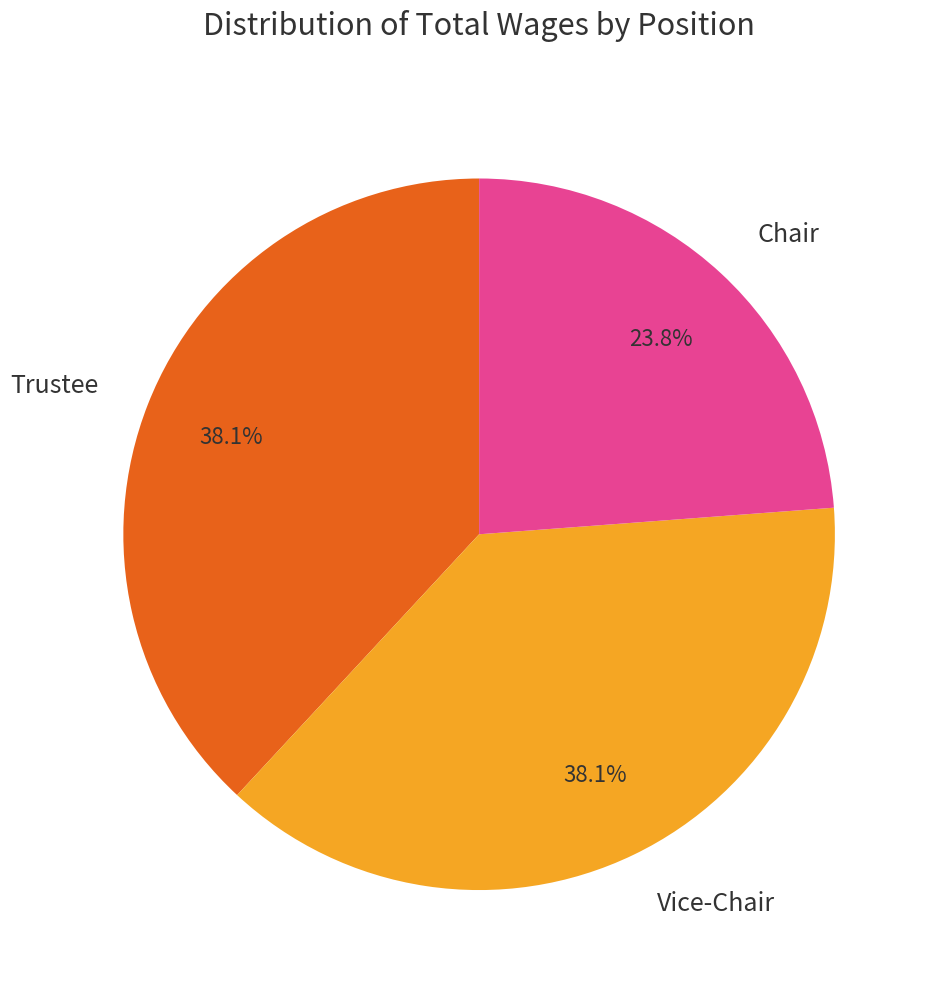

Is it true that Chair is 24% of the pie?

True